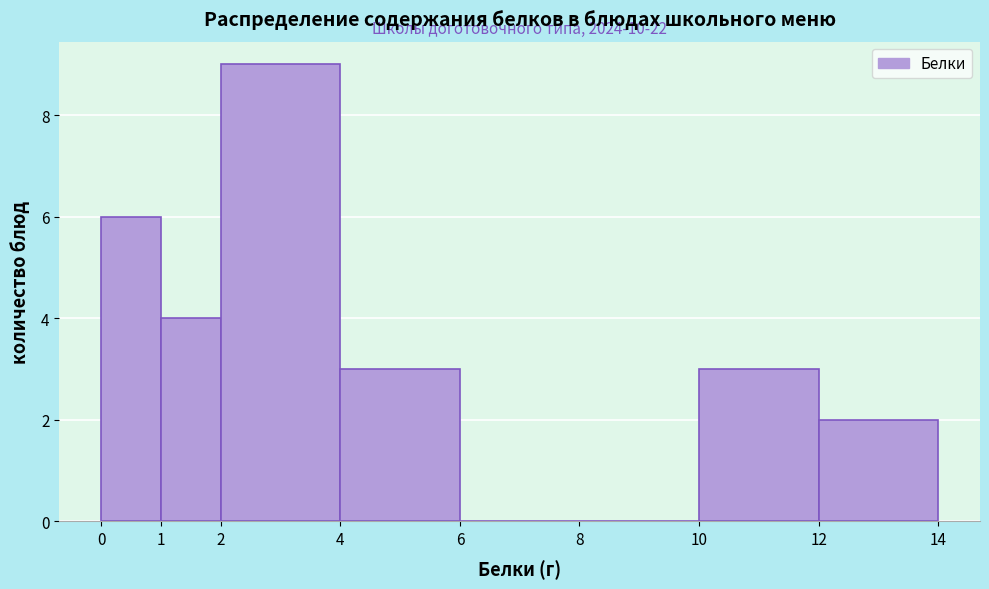

Which range on the x-axis has the tallest bar?

2 to 4